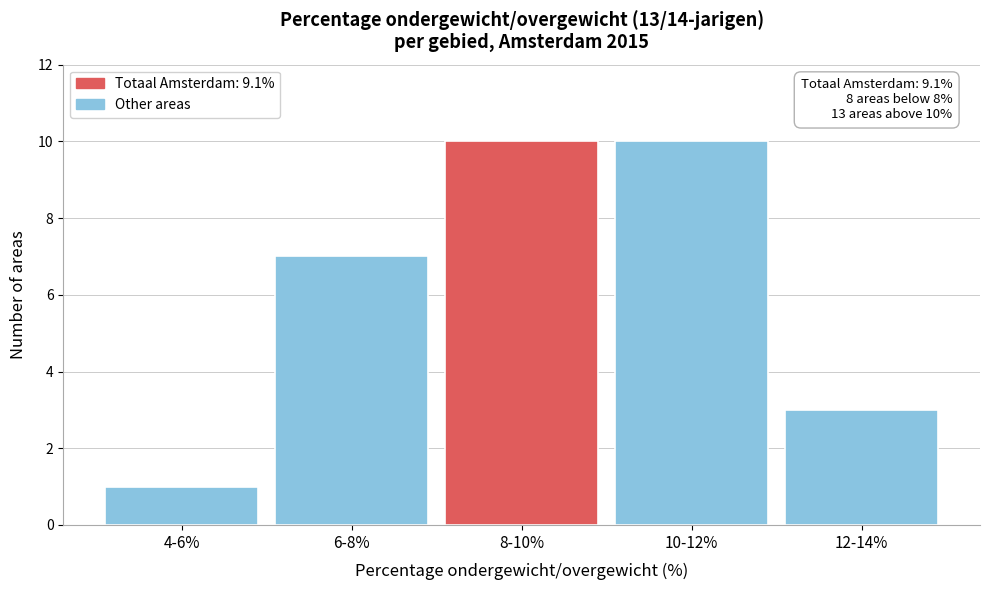

Reading left to right, transcribe all the data shown in this chart.

1	7	10	10	3